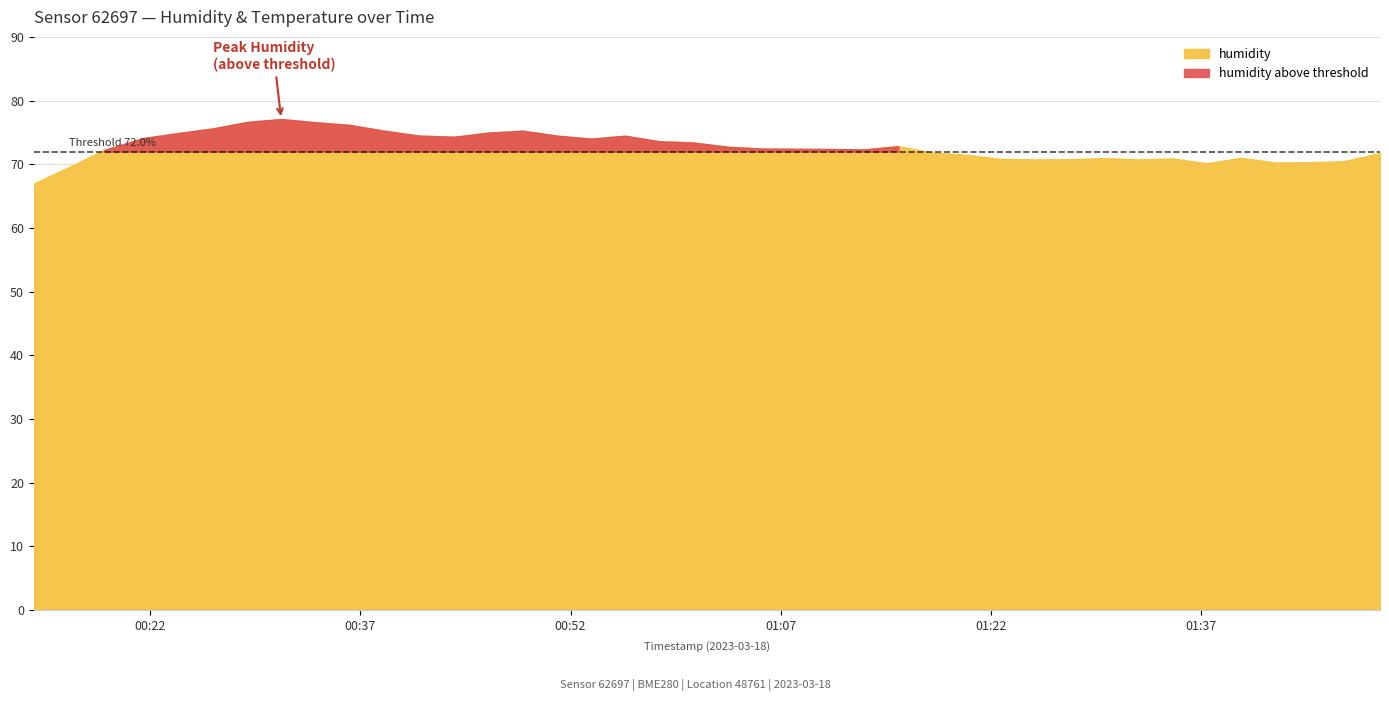

In temperature, how many points are higher than both neighbors (excluding endpoints)?

10